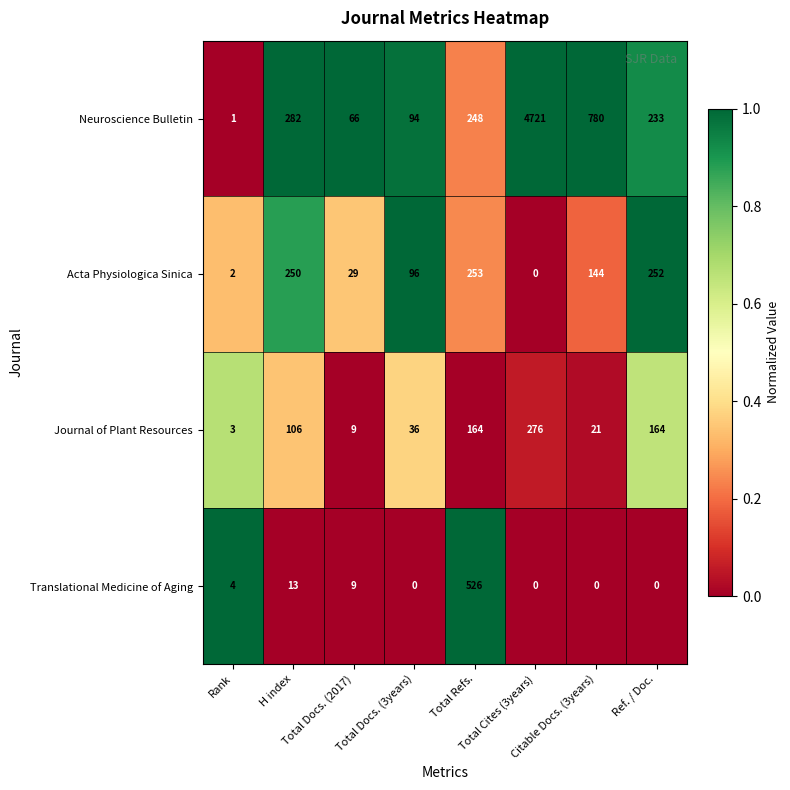

Which series has the largest range (max minus min)?

Neuroscience Bulletin